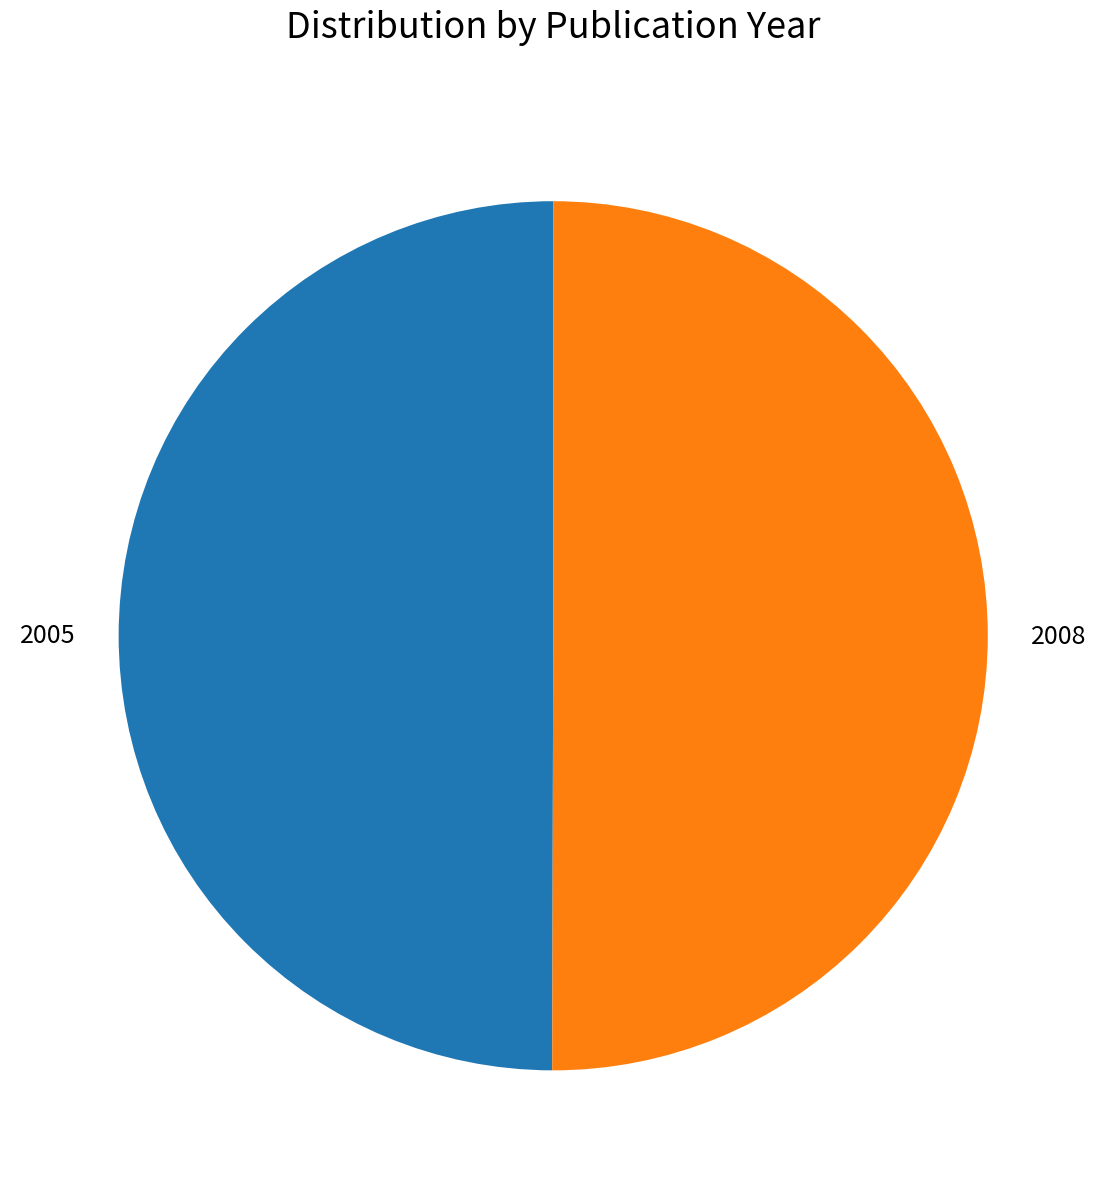

True or false: 2008 accounts for 50% of the total.

True